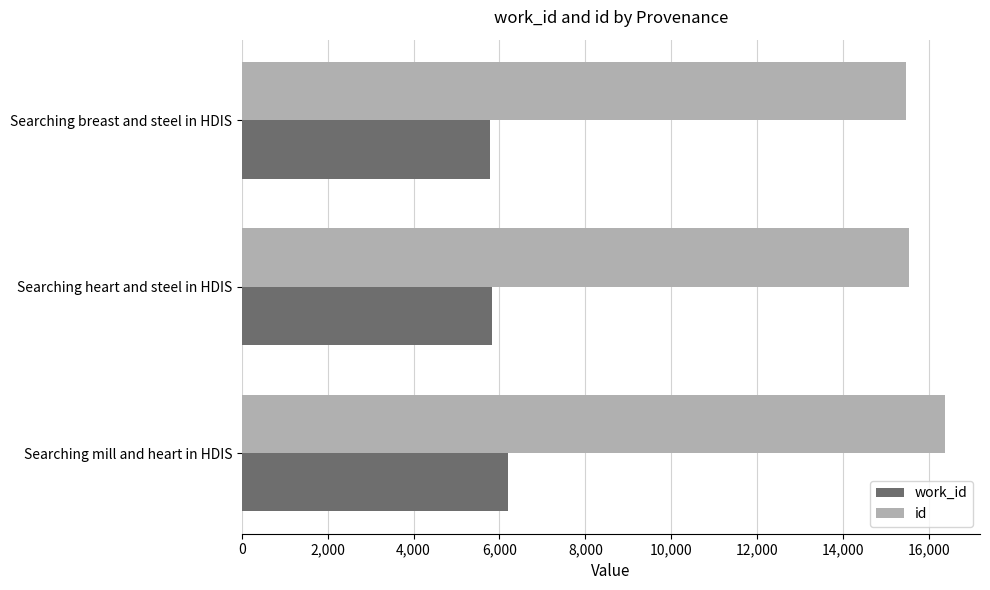

True or false: id has a value of 24312 at Searching breast and steel in HDIS.

False